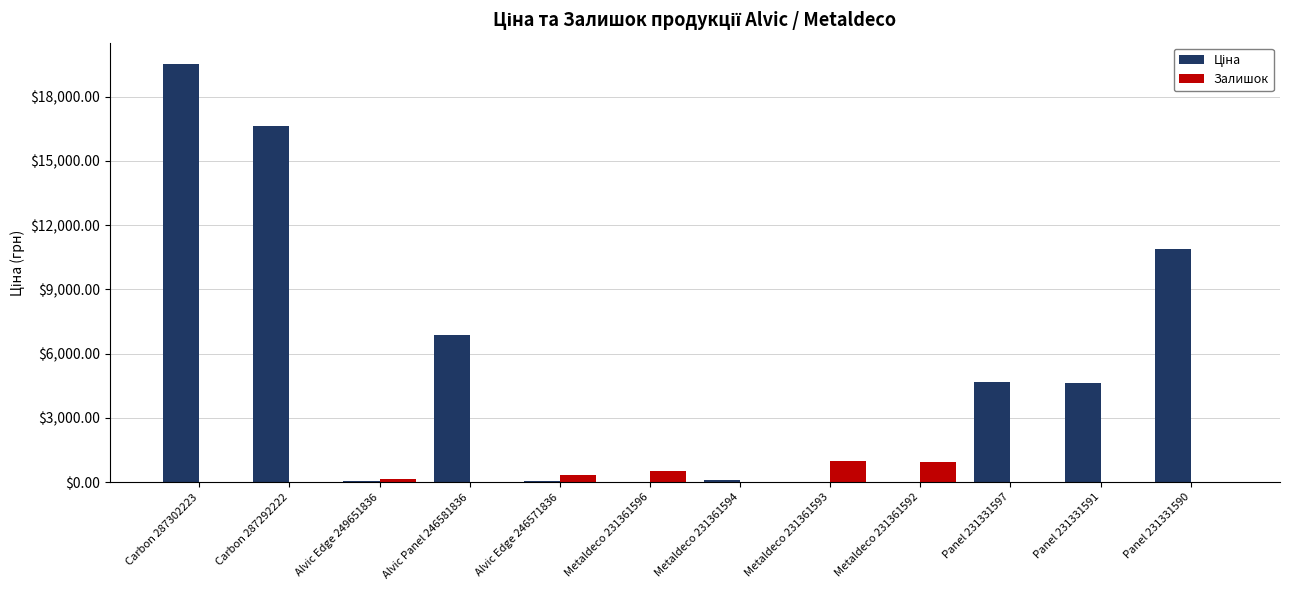

The value of Залишок at Metaldeco 231361592 is 930.0. True or false?

True